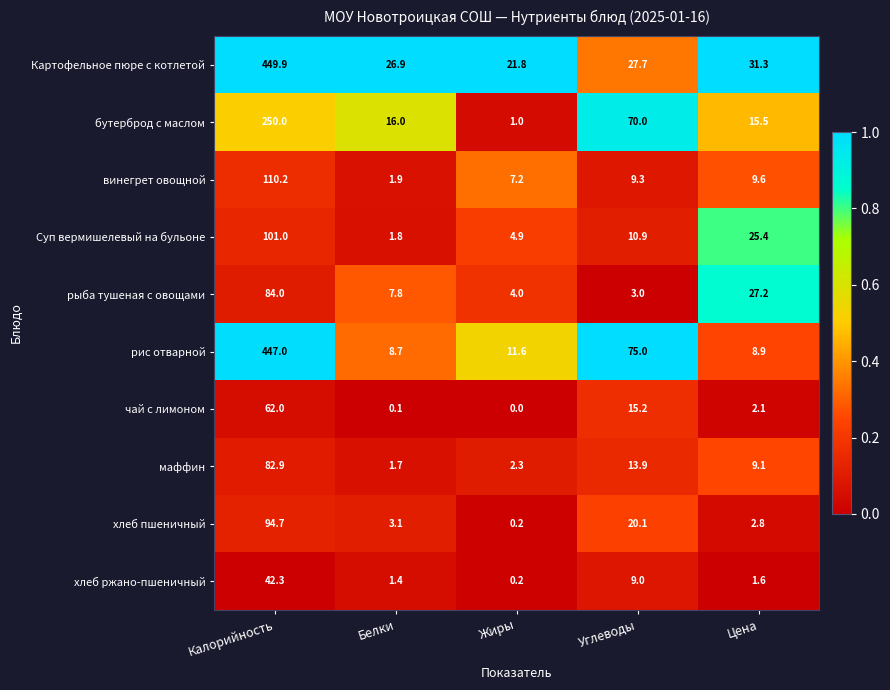

Which label corresponds to the smallest value in the chart?

Жиры